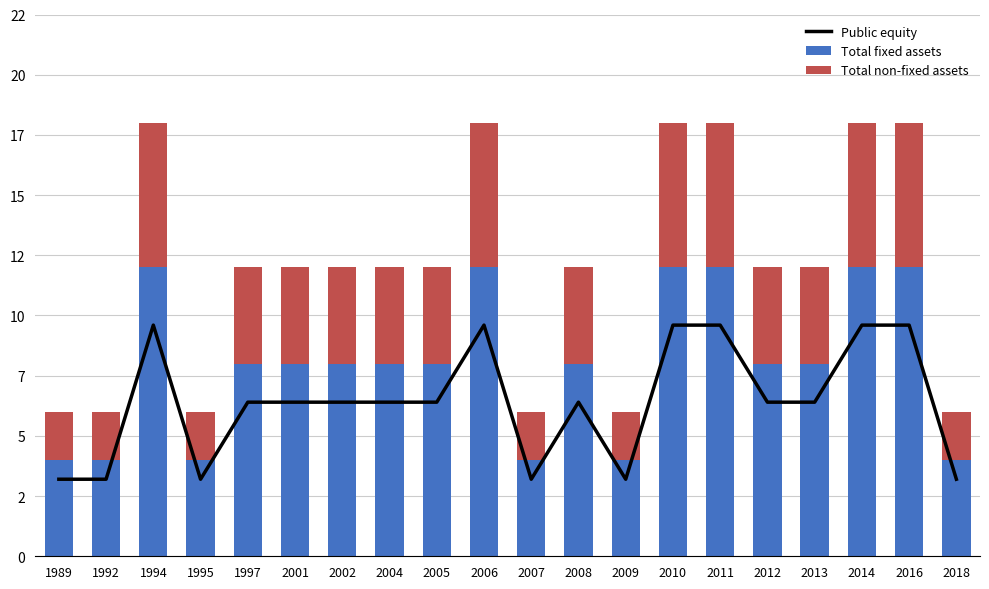

What is the difference between the Public equity values at 2005 and 2014?

3.2